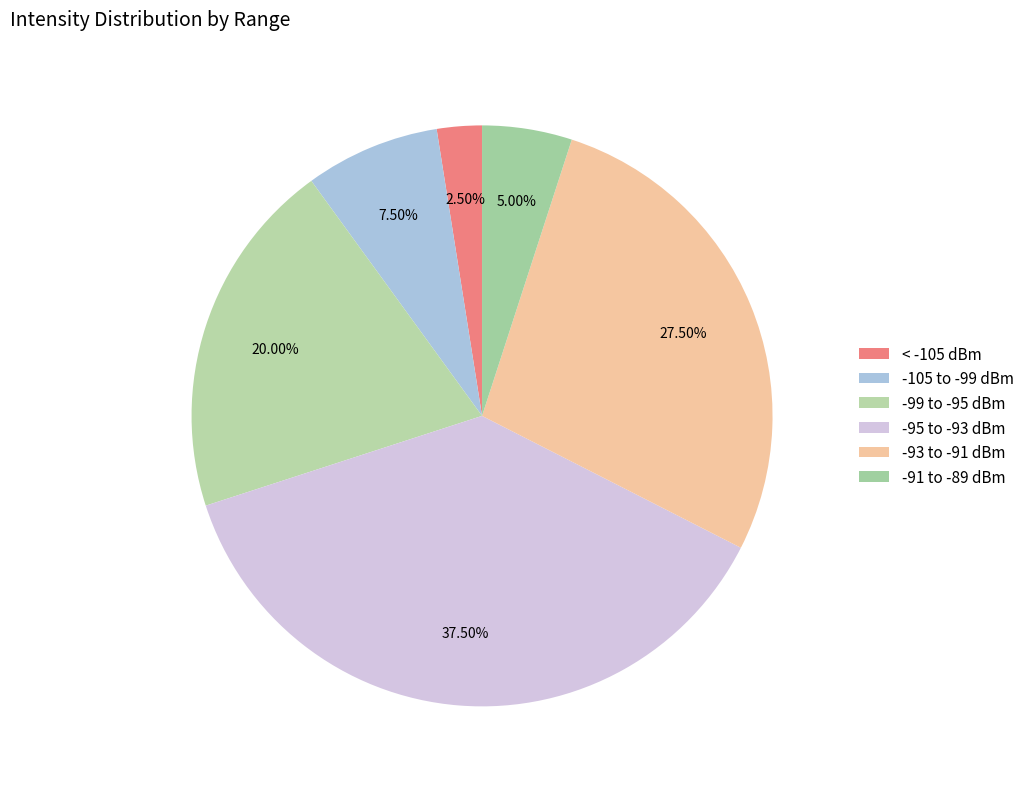

How many segments does this pie chart have?

6